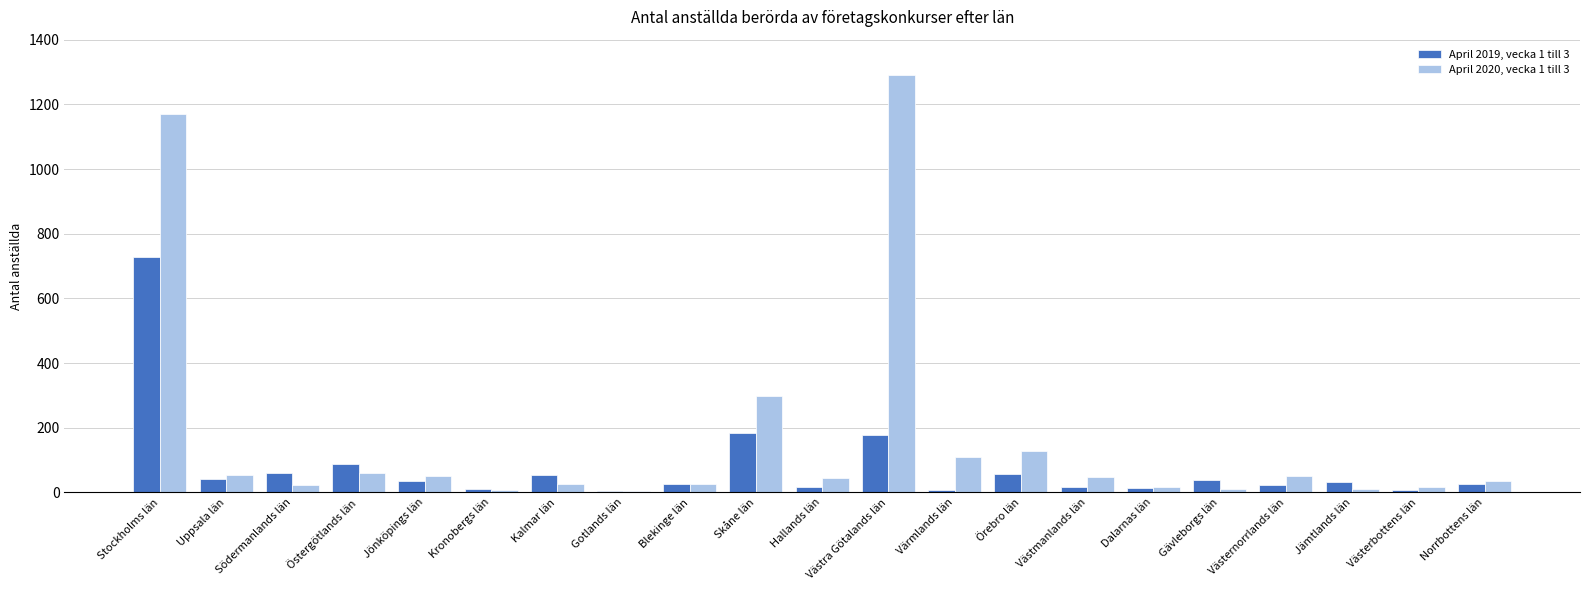

Which series has the largest total across all categories?

April 2020, vecka 1 till 3